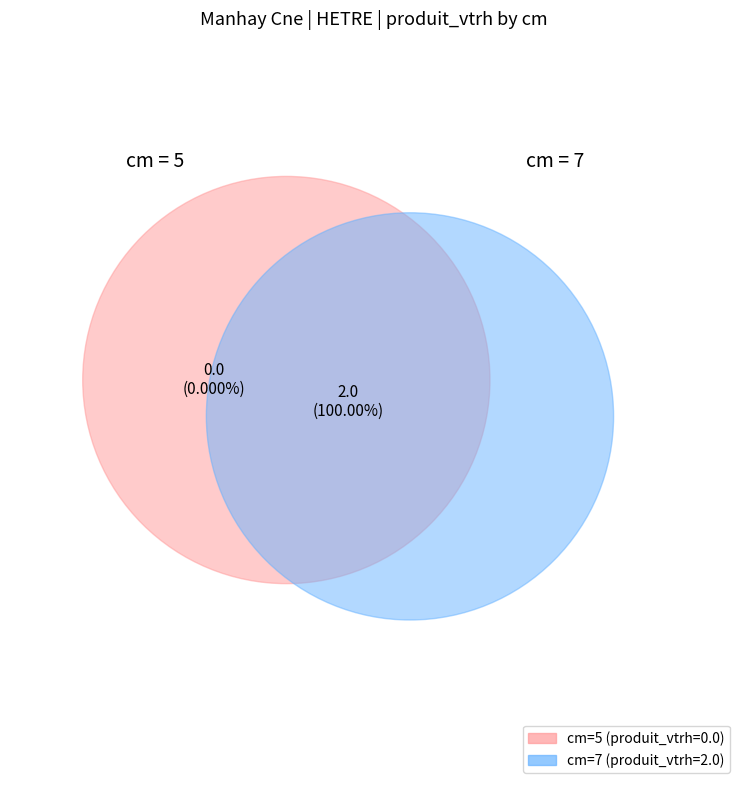

Count the number of slices in the pie.

2